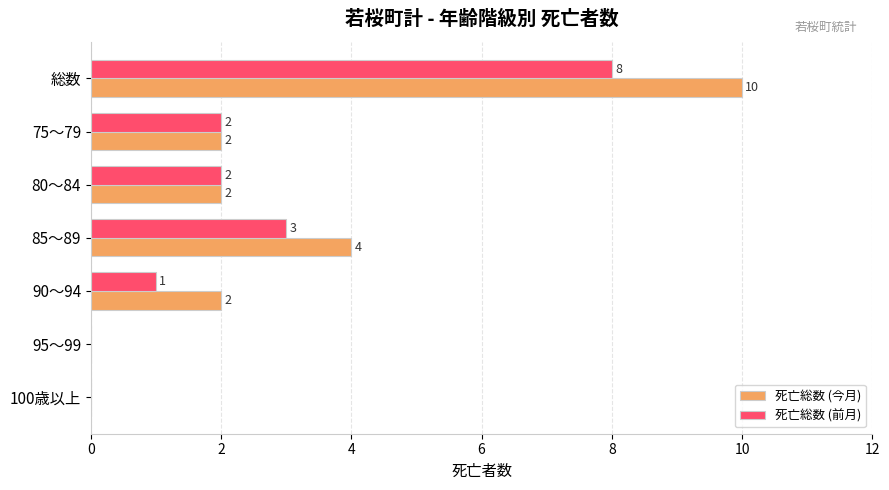

Is it true that 死亡総数 (今月) equals 0 at 95～99?

True